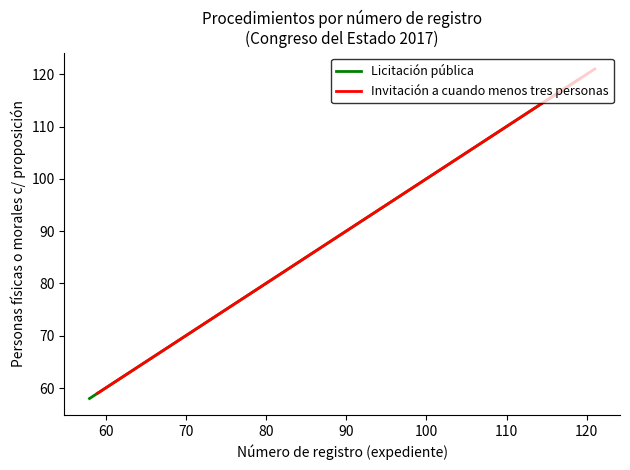

What is the value of the Licitación pública point at the 3rd from the left?

118